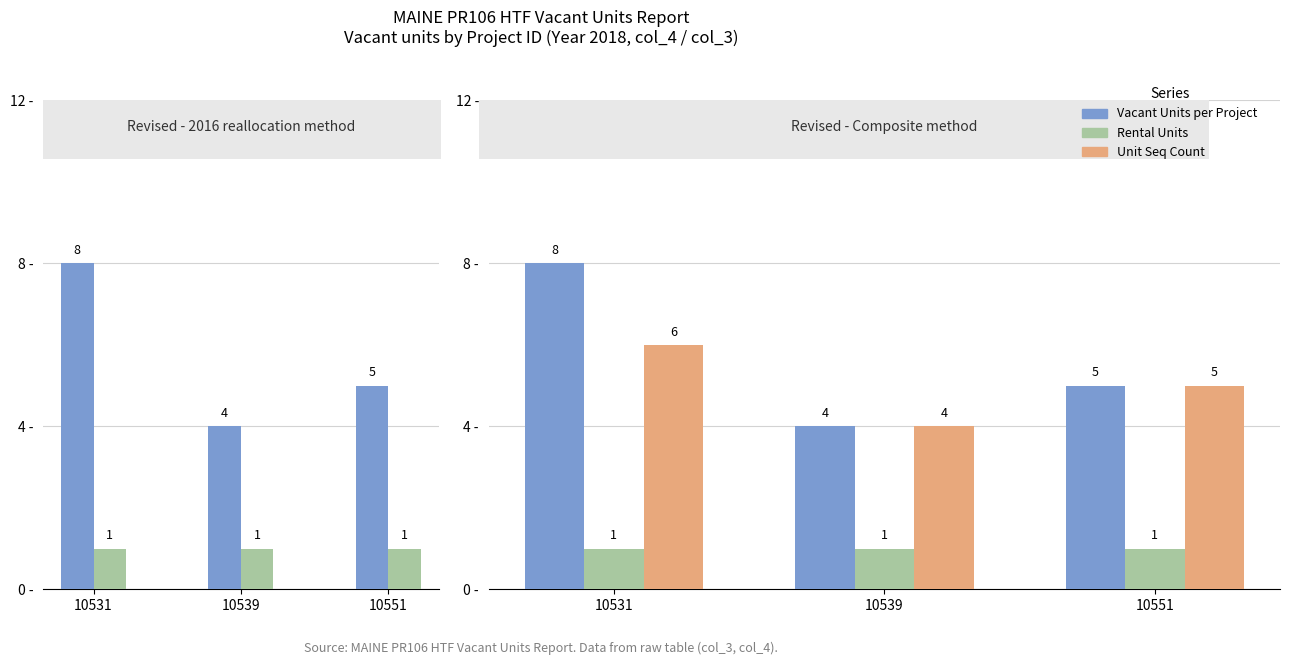

Which series changed the most between 10531 and 10551?

Vacant Units per Project